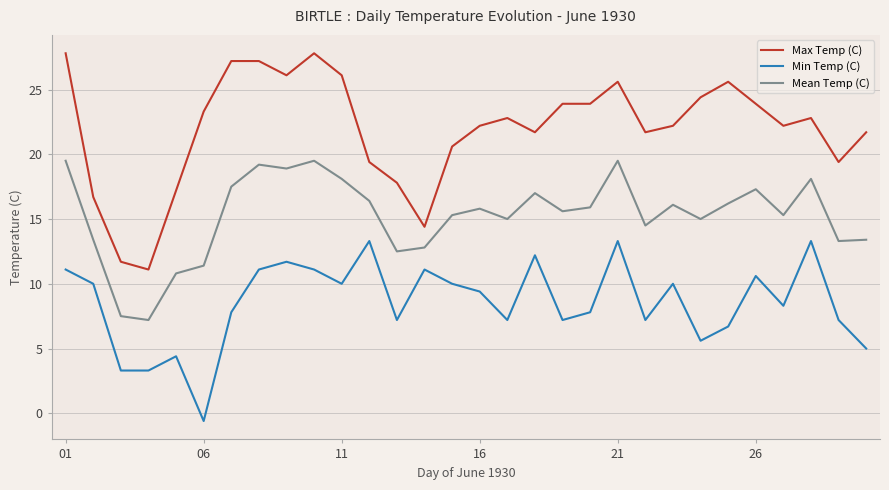

At how many categories does at least one series exceed 19?

24